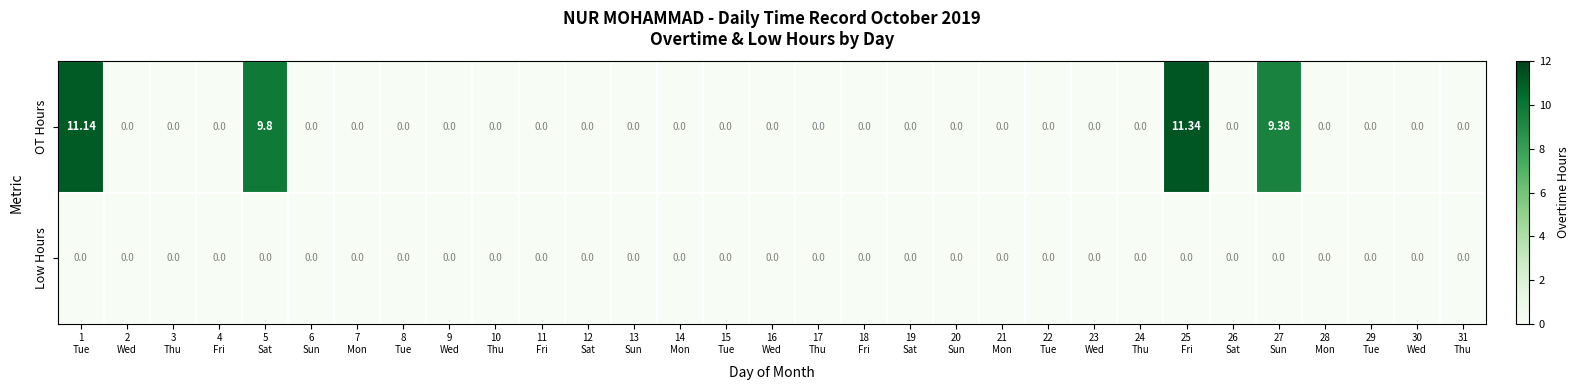

Which series has the widest spread of values?

OT Hours